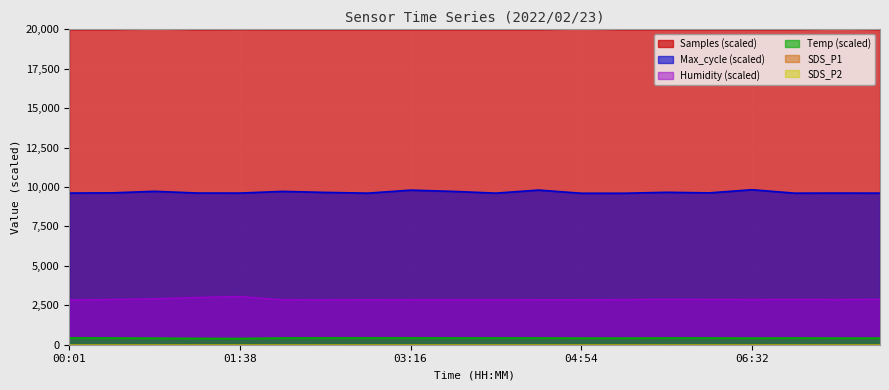

How many data points in Humidity are above 2868?

10